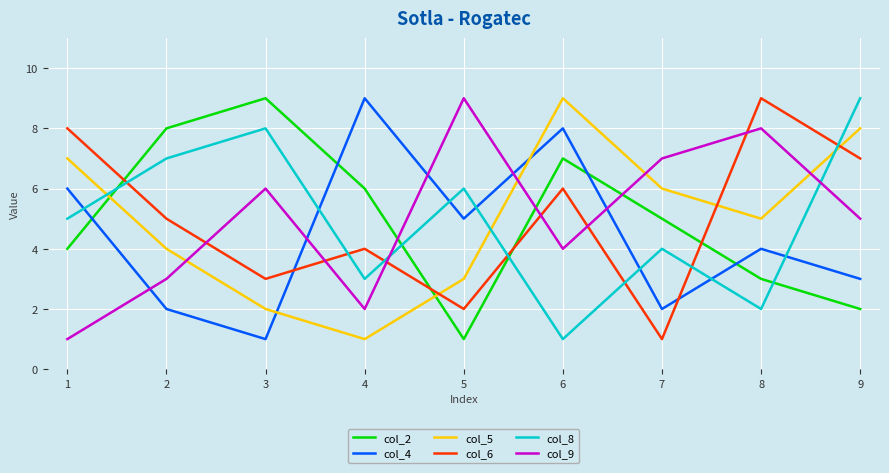

Rank the series at 3 from highest to lowest value.

col_2, col_8, col_9, col_6, col_5, col_4